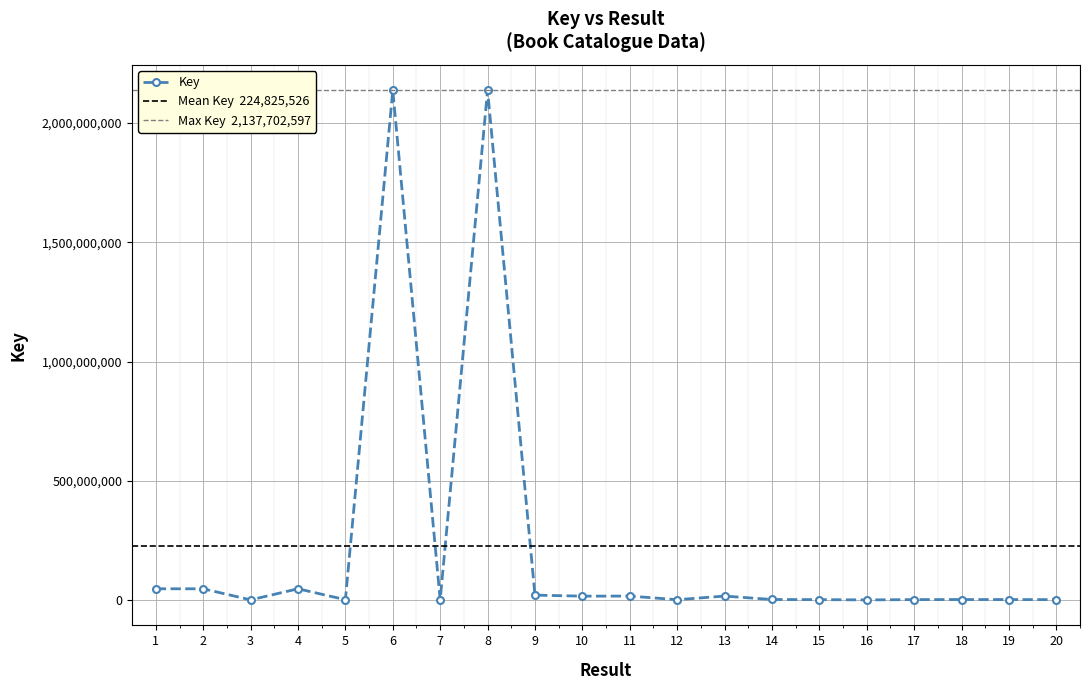

Rank the categories by value from highest to lowest.

6, 8, 4, 1, 2, 9, 13, 11, 10, 14, 18, 19, 17, 15, 20, 12, 5, 3, 7, 16